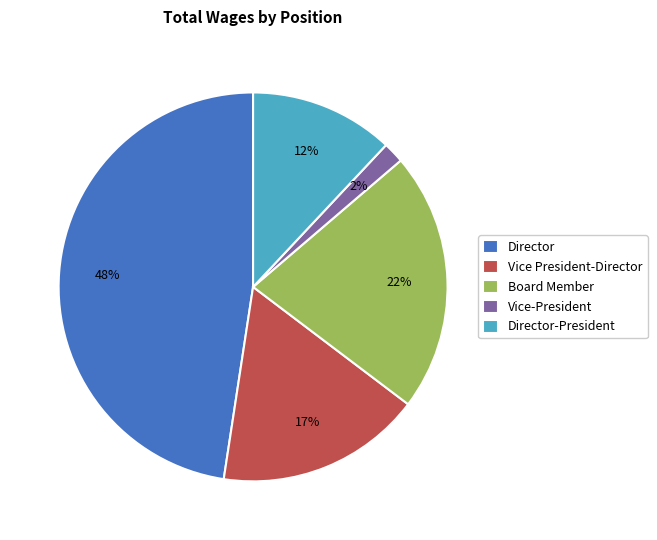

How many slices are in this pie chart?

5